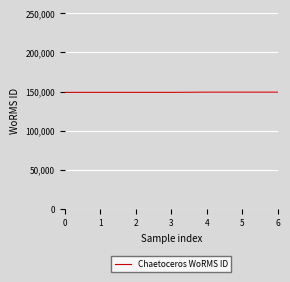

True or false: the data shows 252541 at 0.

False